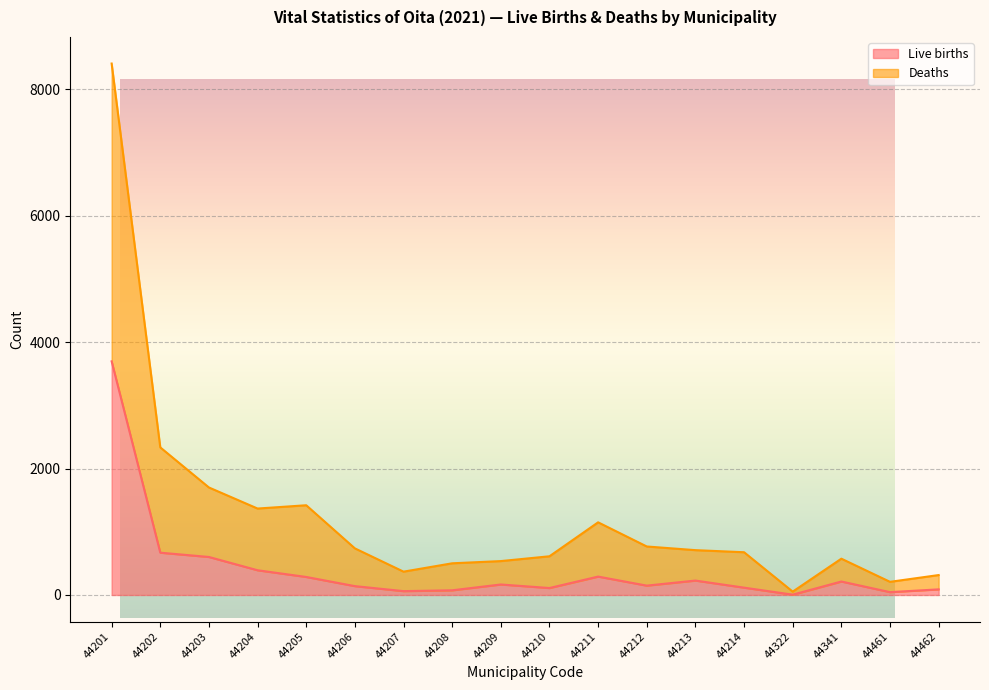

In Live births, how many points are higher than both neighbors (excluding endpoints)?

4